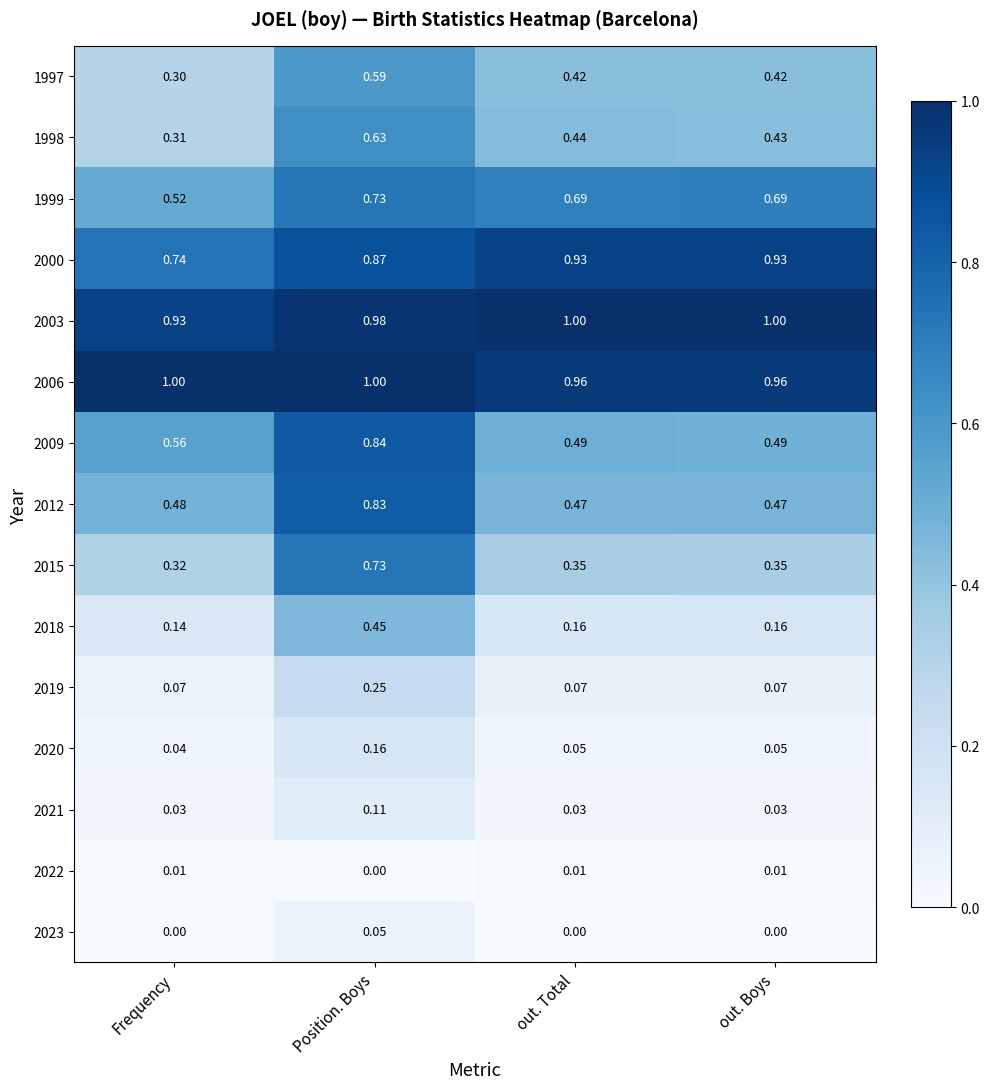

At how many categories does at least one series exceed 0?

4